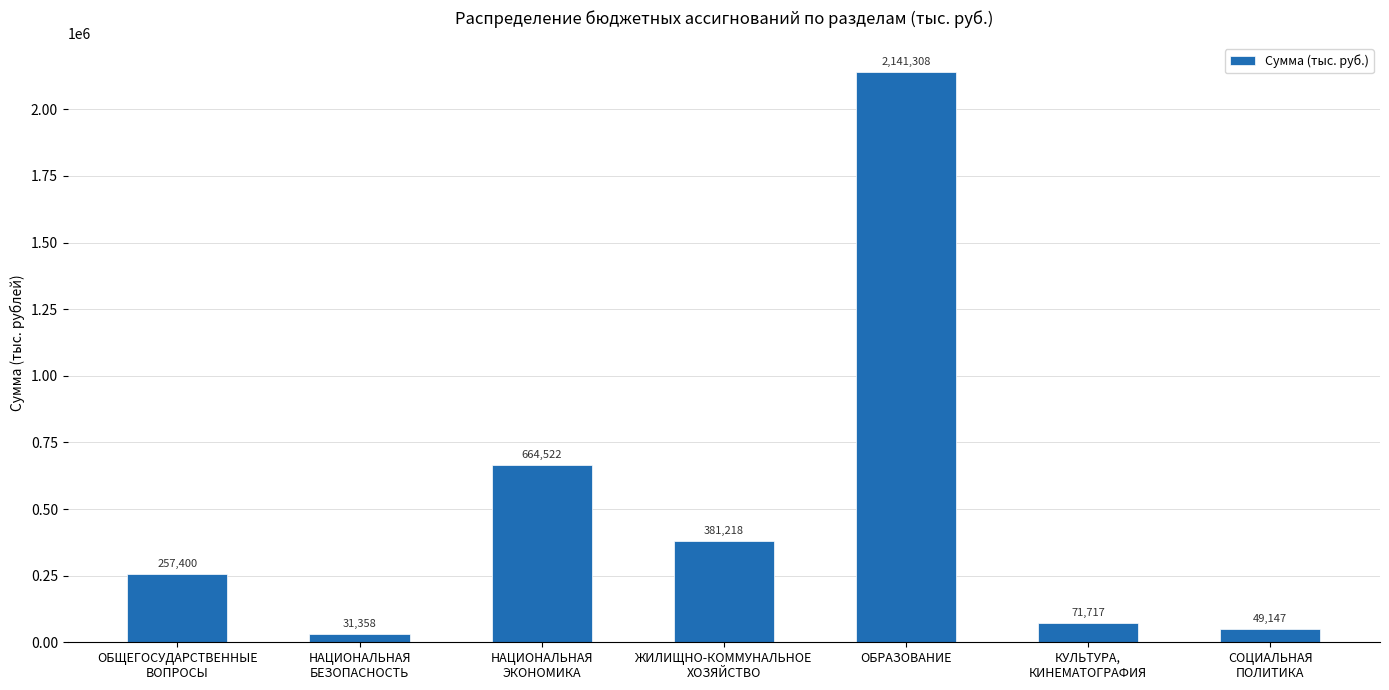

Which category has the highest value across all series?

ОБРАЗОВАНИЕ